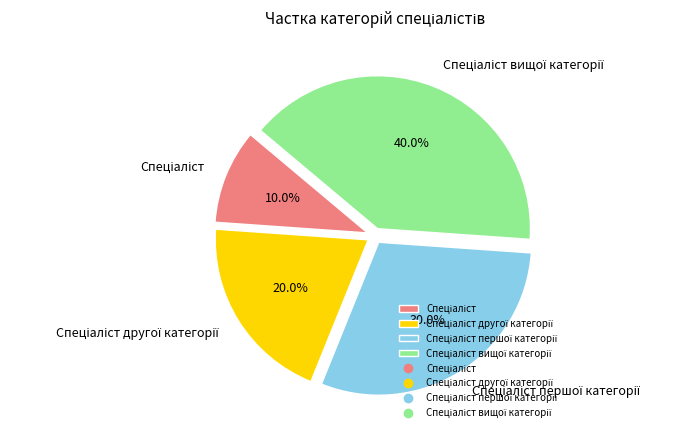

Is there any slice that represents more than half of the pie?

No